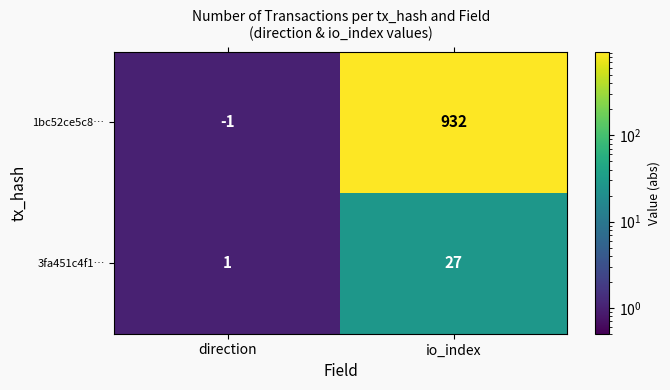

Reading left to right, list all the values displayed in this chart.

1bc52ce5c8…: -1	932
3fa451c4f1…: 1	27